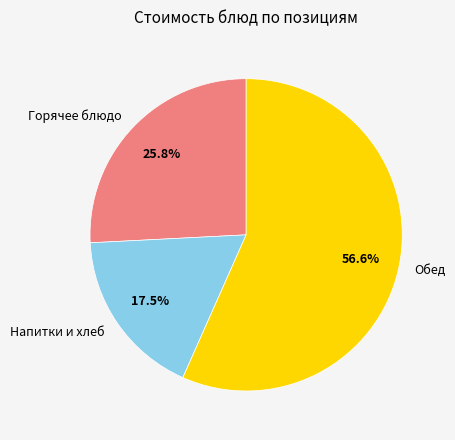

Combined, do Горячее блюдо and Напитки и хлеб account for over 50%?

No